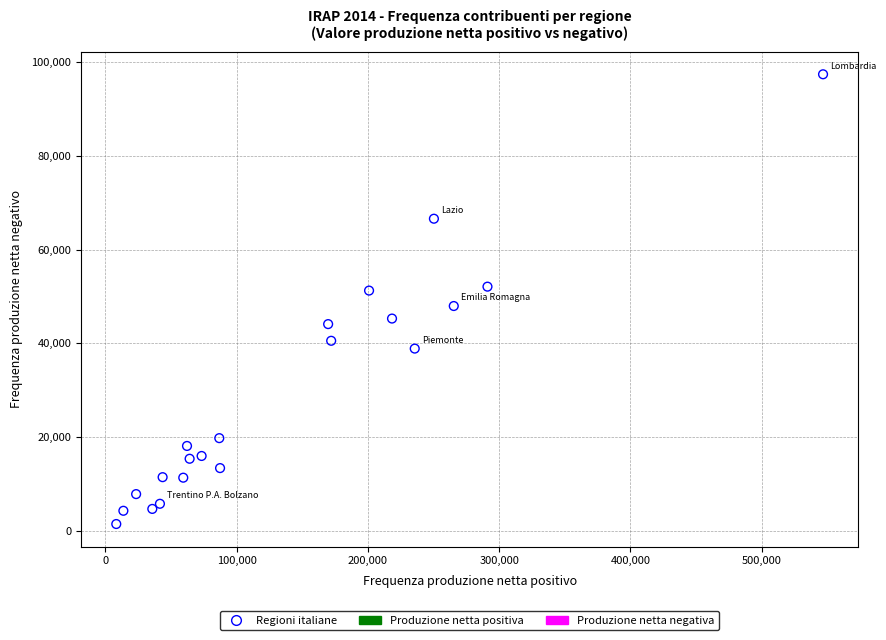

What is the range of X values (max minus min)?

538321